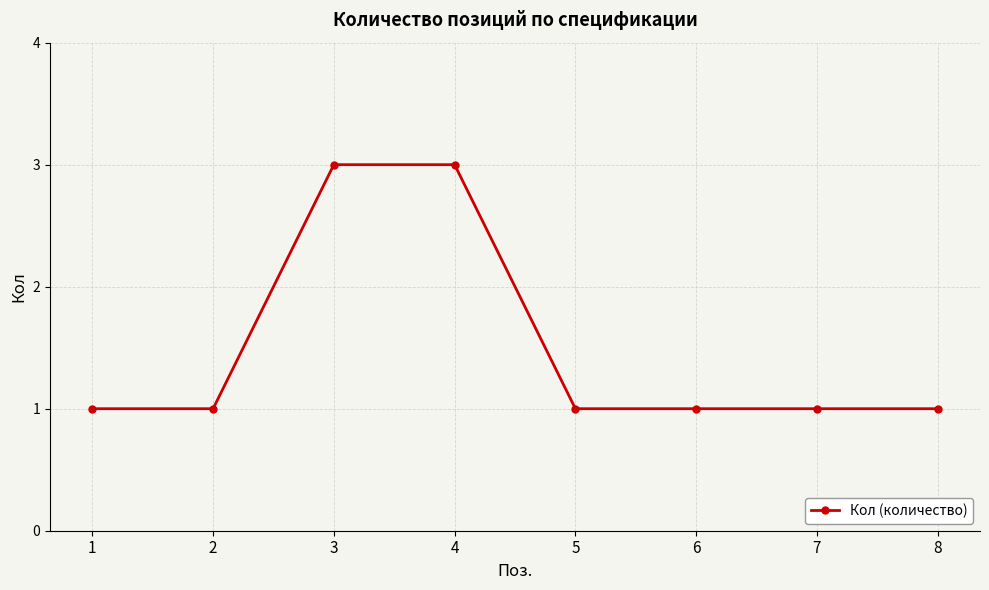

How many distinct data groups are displayed?

1